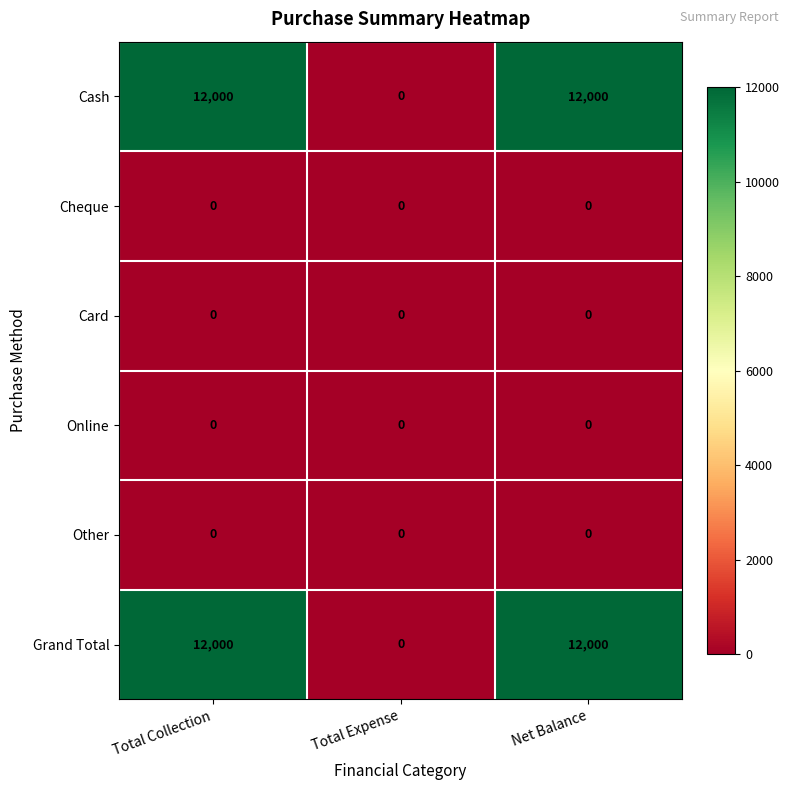

Count the number of data series in this chart.

6